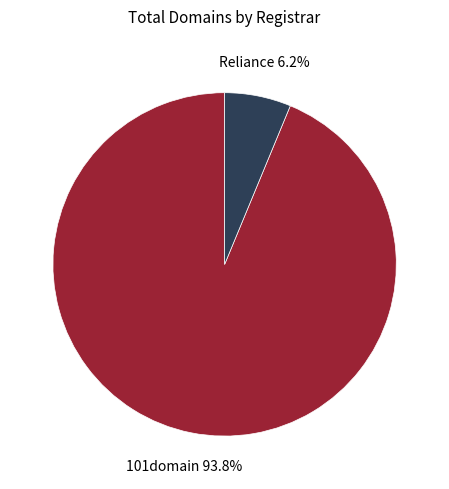

Rank the categories by value from lowest to highest.

Reliance Industries Limited, 101domain GRS Limited